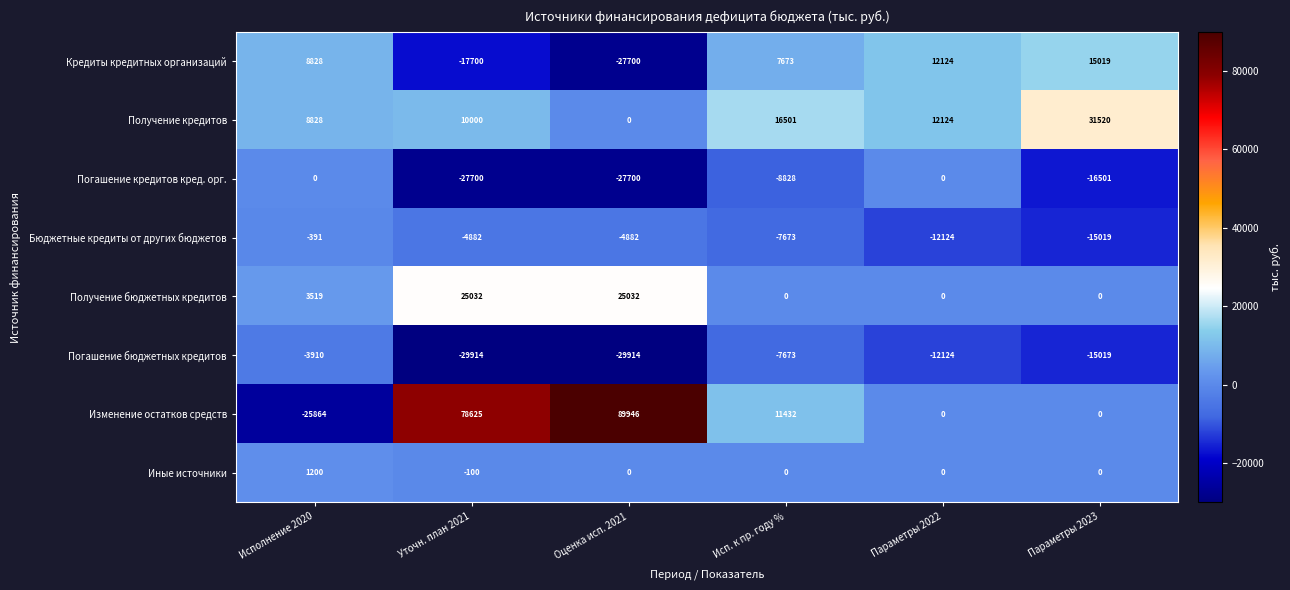

What is the sum of all Изменение остатков средств values?

154139